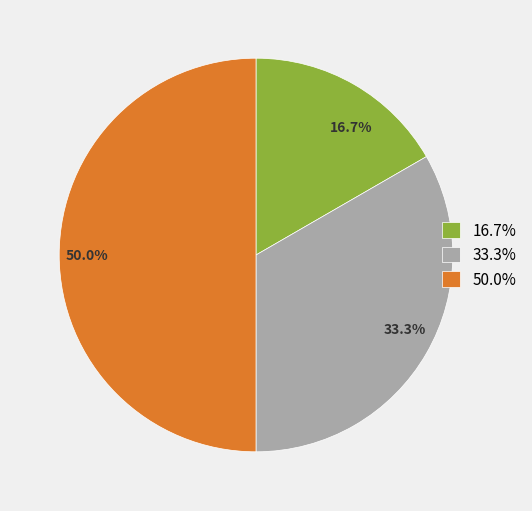

Approximately how many times larger is the value at 50.0% compared to 16.7%?

3.0